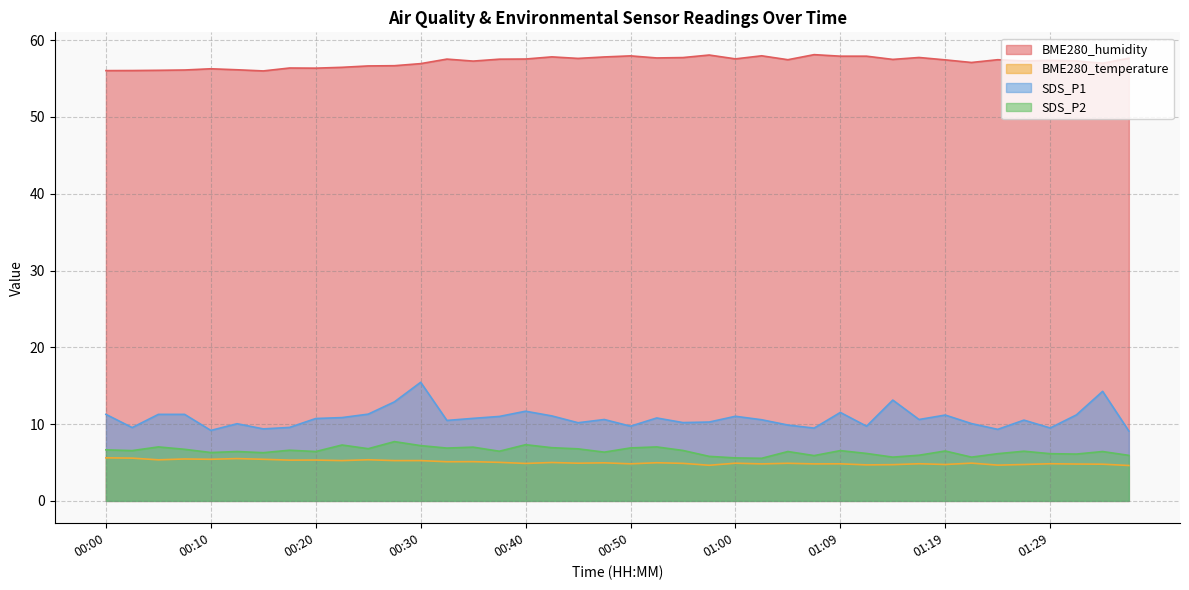

What is the spread (max minus min) of values at 00:08?

50.7